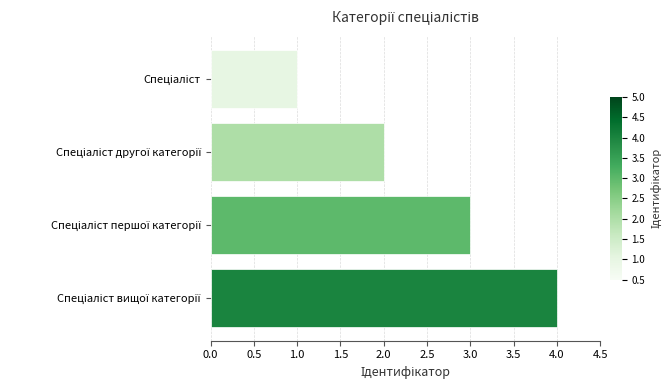

What is the difference between the maximum and minimum values?

3